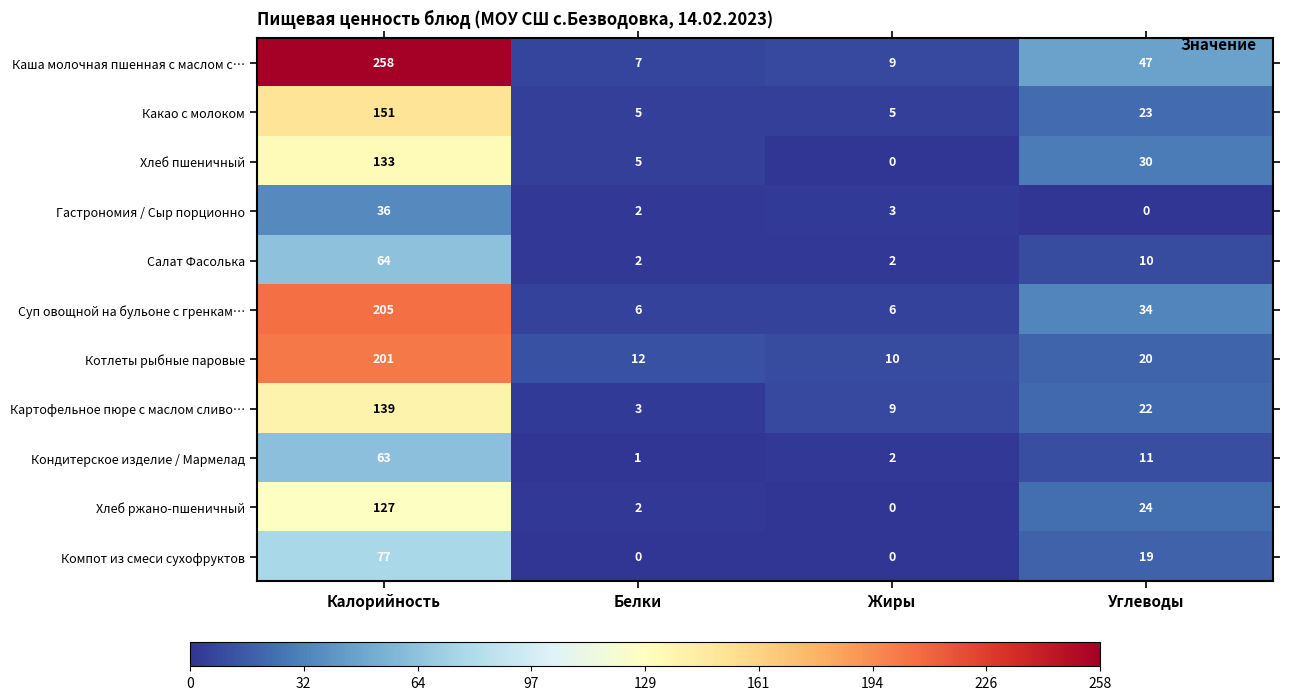

What is the difference between the highest and lowest values at Углеводы?

47